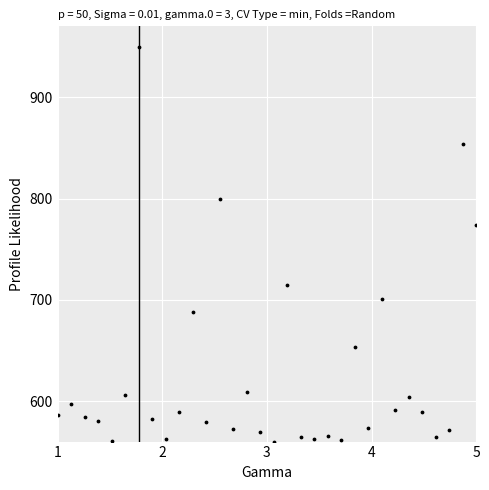

What is the range of Y values (max minus min)?

390.0